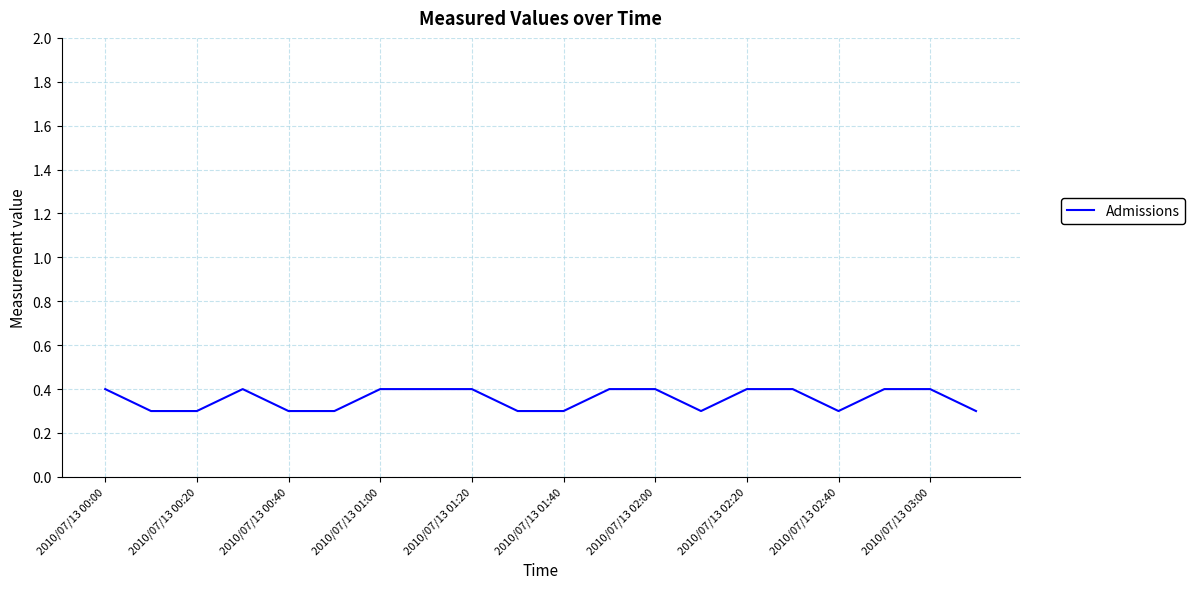

What is the minimum value shown in the chart?

0.3